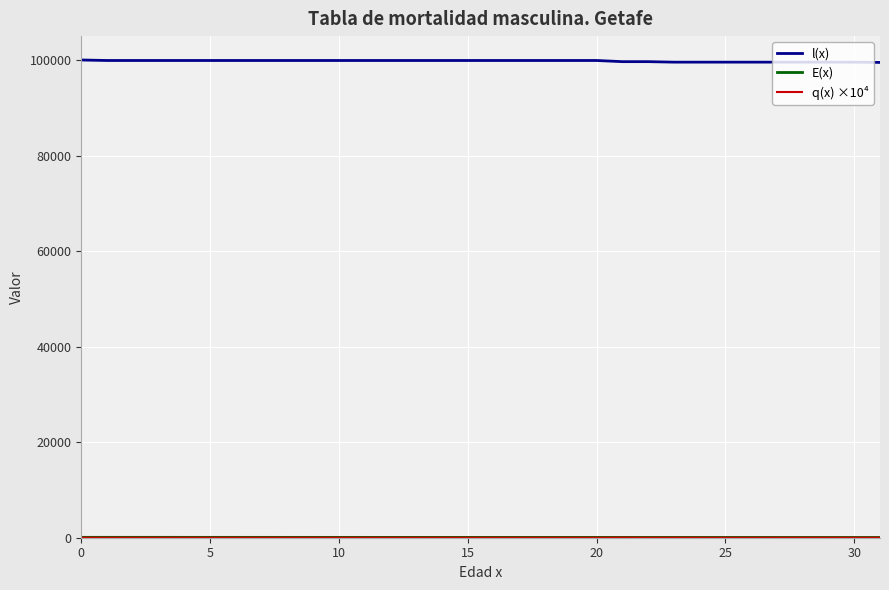

What is the average value of the l(x) series?

99786.7